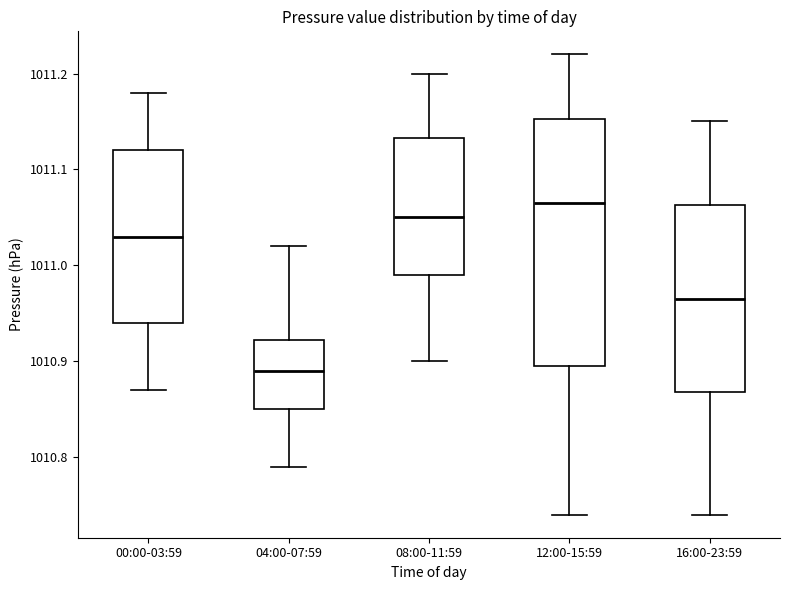

Reading left to right, read every box against the y-axis: the position of its median line, the range the box covers, and the ends of its whiskers. The values are not printed on the chart, so give them approximately, as read against the axis.

00:00-03:59: median 1011.03, box 1010.94 to 1011.12, whiskers 1010.87 to 1011.18
04:00-07:59: median 1010.89, box 1010.85 to 1010.92, whiskers 1010.79 to 1011.02
08:00-11:59: median 1011.05, box 1010.99 to 1011.13, whiskers 1010.90 to 1011.20
12:00-15:59: median 1011.07, box 1010.90 to 1011.15, whiskers 1010.74 to 1011.22
16:00-23:59: median 1010.97, box 1010.87 to 1011.06, whiskers 1010.74 to 1011.15